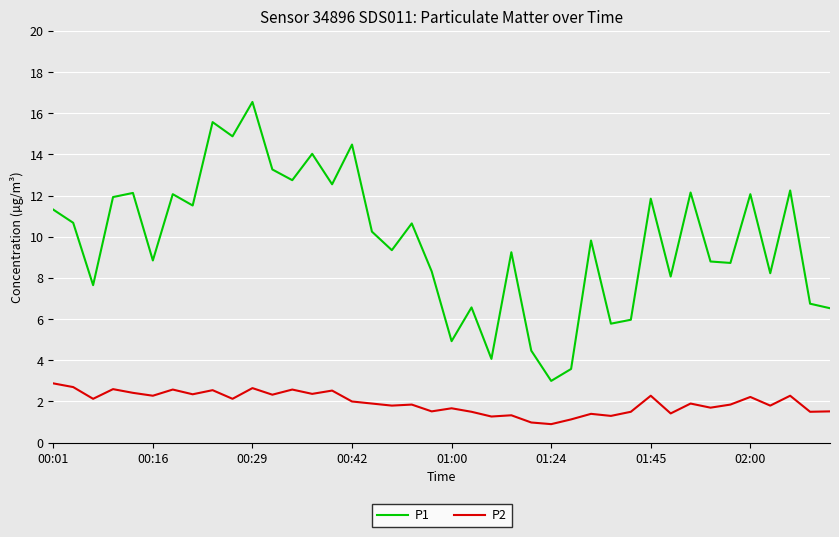

List the series in order of their peak value, highest first.

P1, P2